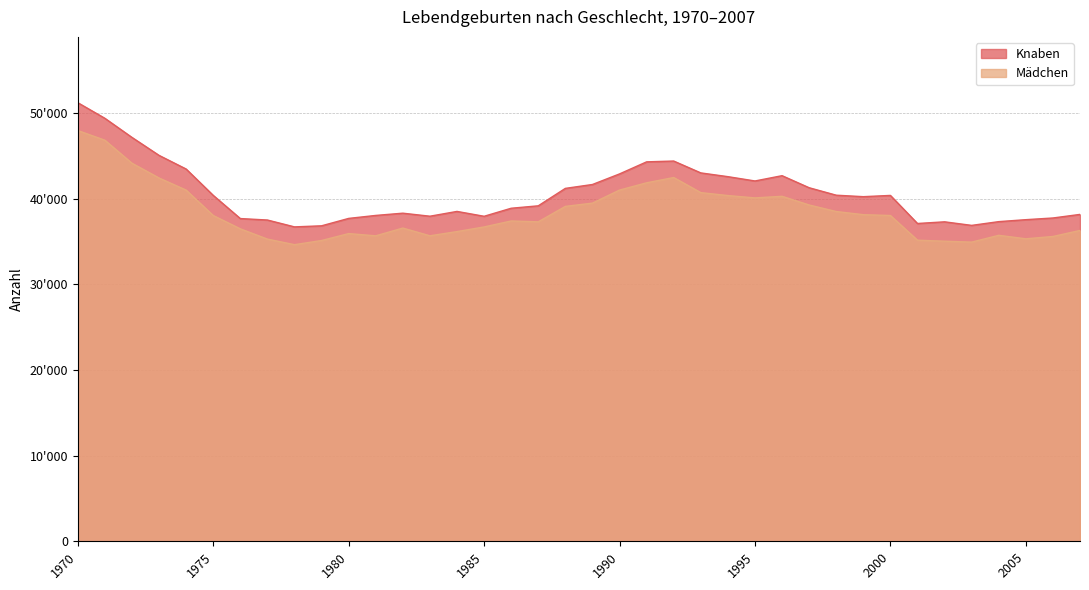

What is the total value across all series at 1996?

83007